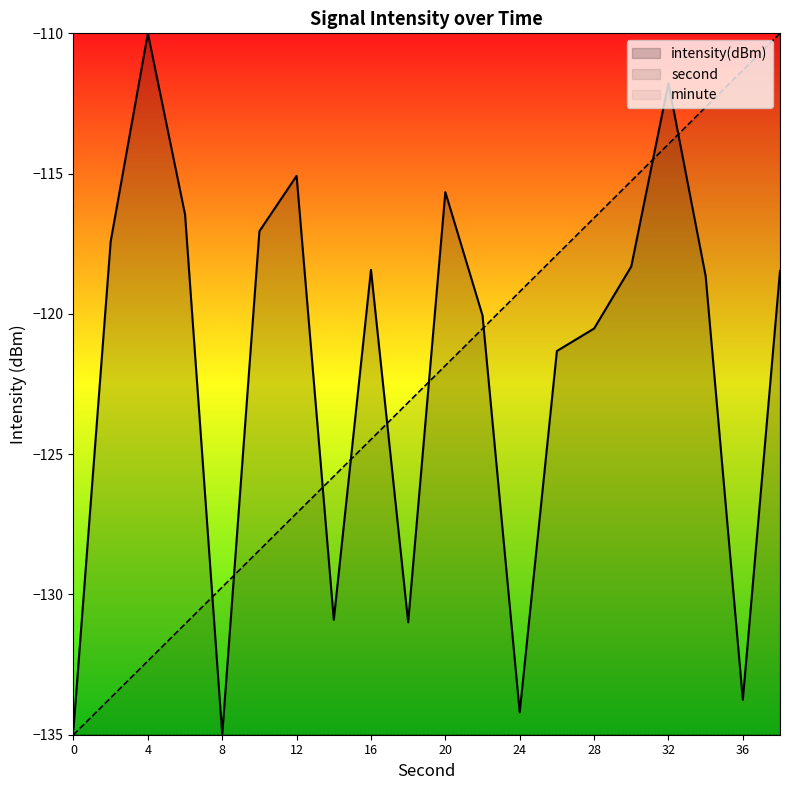

Reading right to left, transcribe all the data shown in this chart.

second: -110.0	-111.3	-112.6	-113.9	-115.3	-116.6	-117.9	-119.2	-120.5	-121.8	-123.2	-124.5	-125.8	-127.1	-128.4	-129.7	-131.1	-132.4	-133.7	-135.0
intensity: -118.5	-133.8	-118.6	-111.8	-118.3	-120.5	-121.3	-134.2	-120.1	-115.7	-131.0	-118.4	-130.9	-115.1	-117.1	-135.0	-116.5	-110.0	-117.4	-134.8